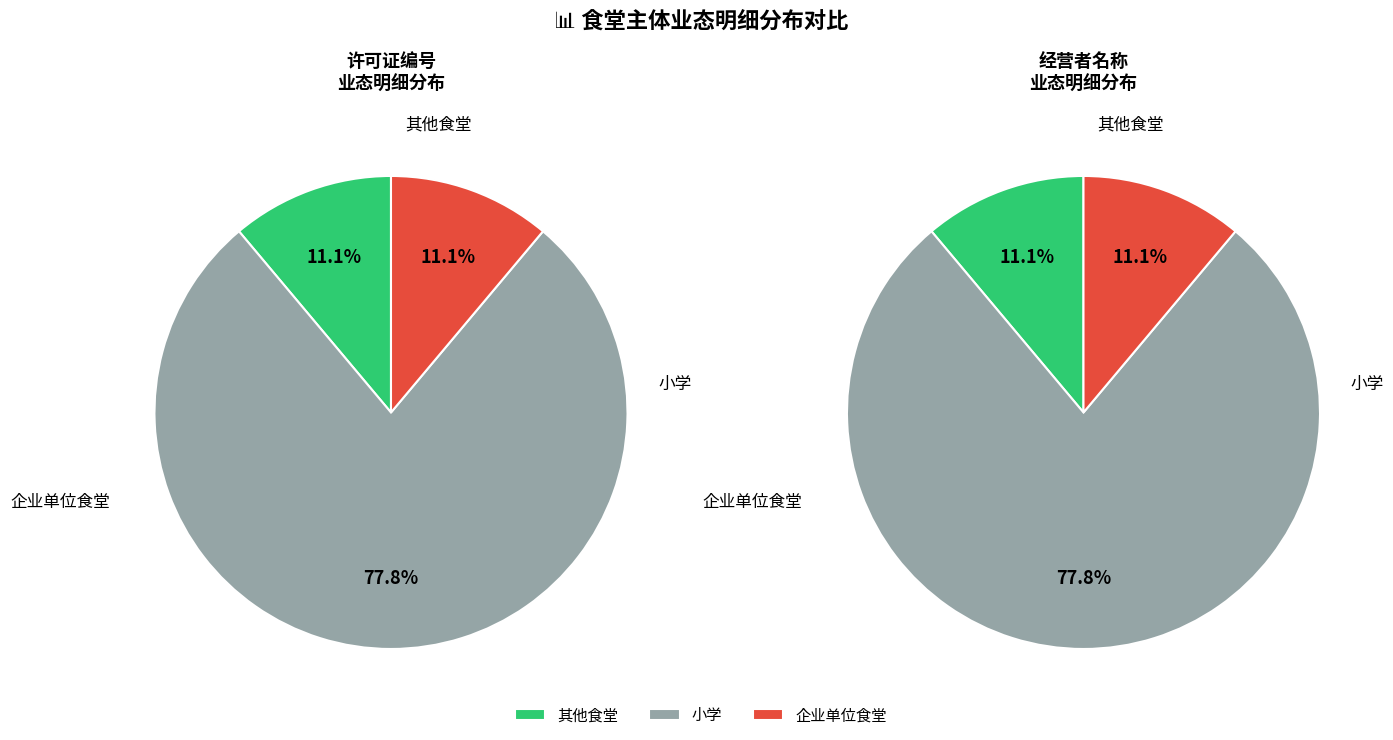

The 企业单位食堂 slice represents 1% of the pie. True or false?

False